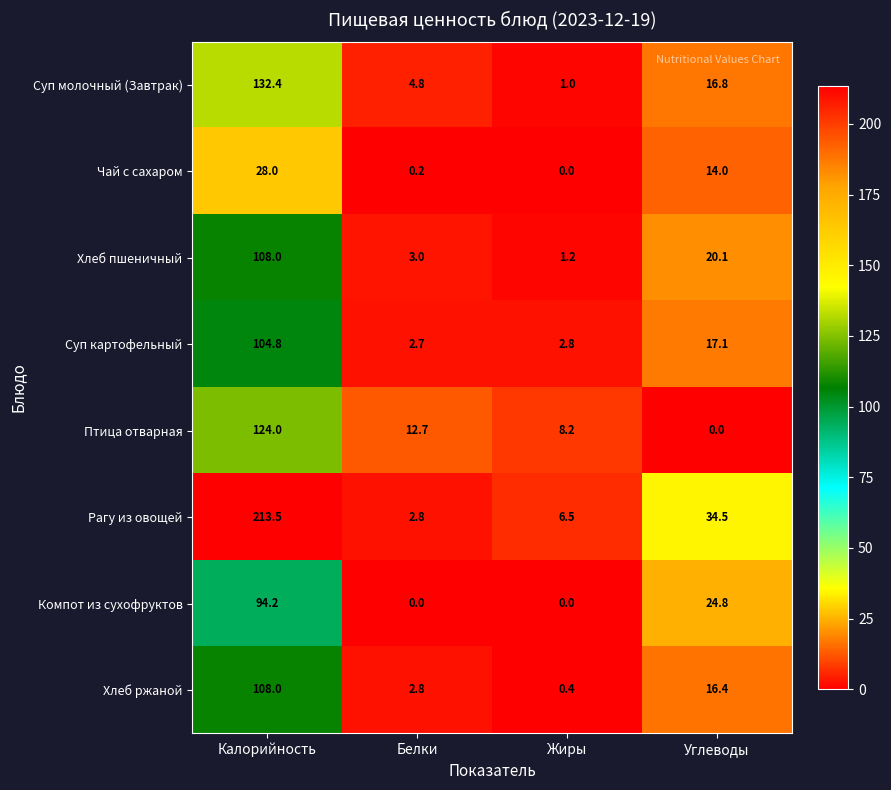

At which category is the sum across all series the highest?

Калорийность